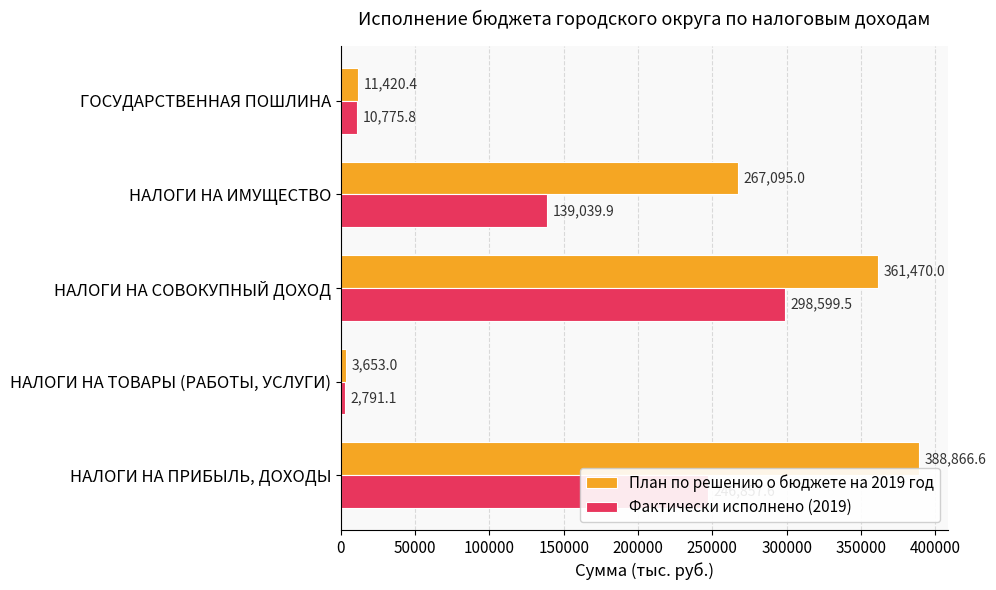

Rank the series at НАЛОГИ НА ТОВАРЫ (РАБОТЫ, УСЛУГИ) from lowest to highest value.

Фактически исполнено (2019), План по решению о бюджете на 2019 год